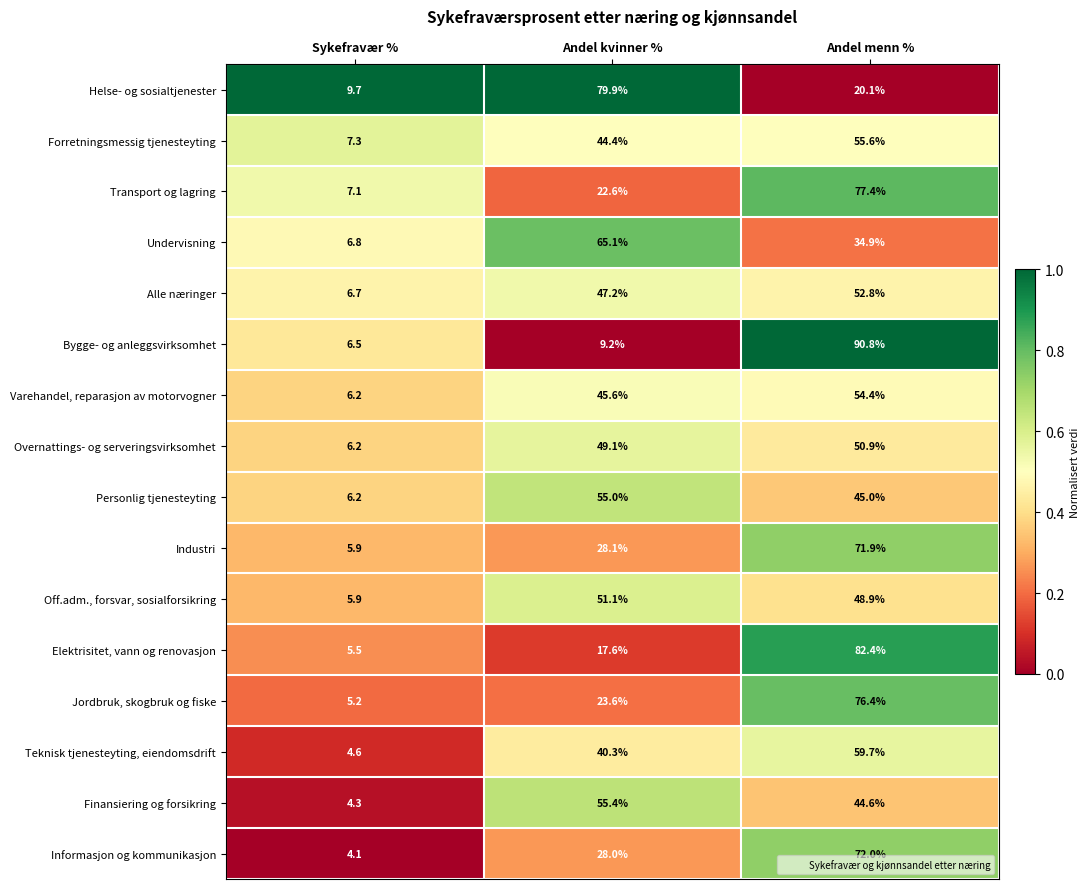

At Andel kvinner %, list the series in order from smallest to largest.

Bygge- og anleggsvirksomhet, Elektrisitet, vann og renovasjon, Transport og lagring, Jordbruk, skogbruk og fiske, Informasjon og kommunikasjon, Industri, Teknisk tjenesteyting, eiendomsdrift, Forretningsmessig tjenesteyting, Varehandel, reparasjon av motorvogner, Alle næringer, Overnattings- og serveringsvirksomhet, Off.adm., forsvar, sosialforsikring, Personlig tjenesteyting, Finansiering og forsikring, Undervisning, Helse- og sosialtjenester